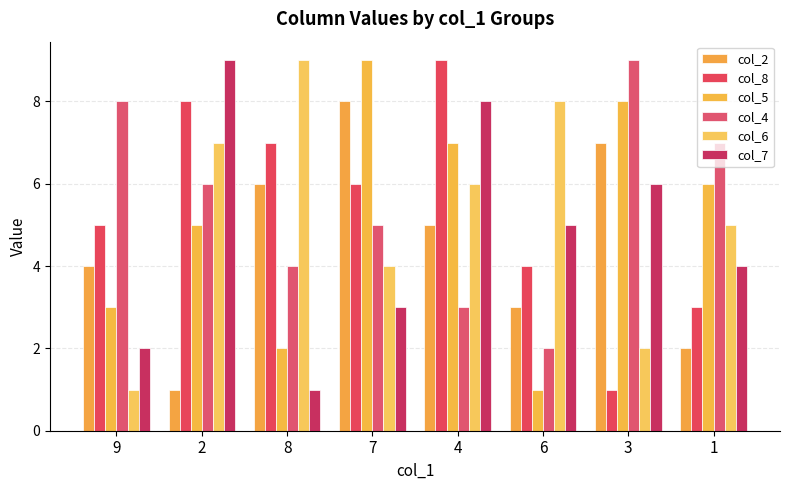

Is the value of col_8 at 4 greater than the value of col_6 at 3?

Yes